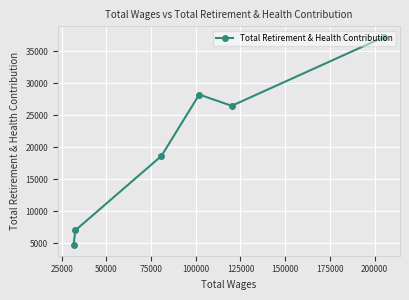

What is the sum of all values?

122438